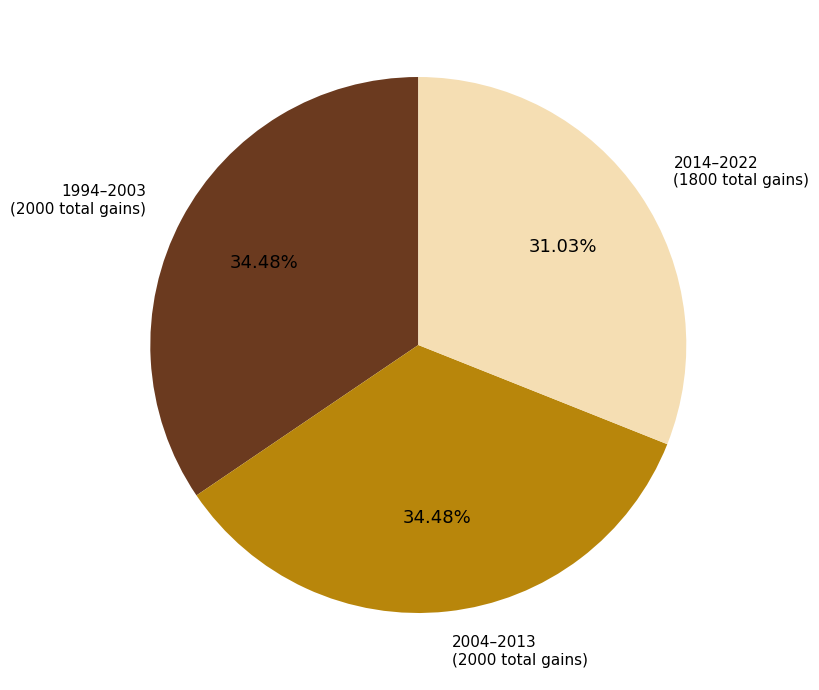

Is there a majority slice in this chart?

No